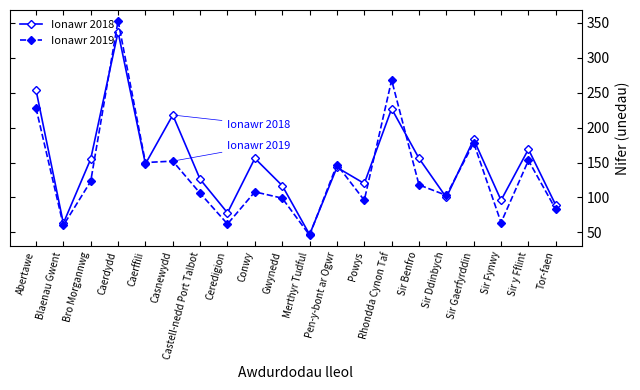

How many interior local valleys does the Ionawr 2018 series have?

7